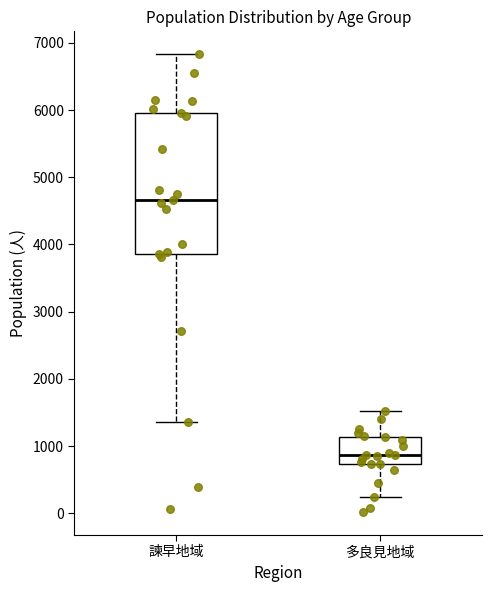

Which box is the tallest, from its lower edge to its upper edge?

諫早地域